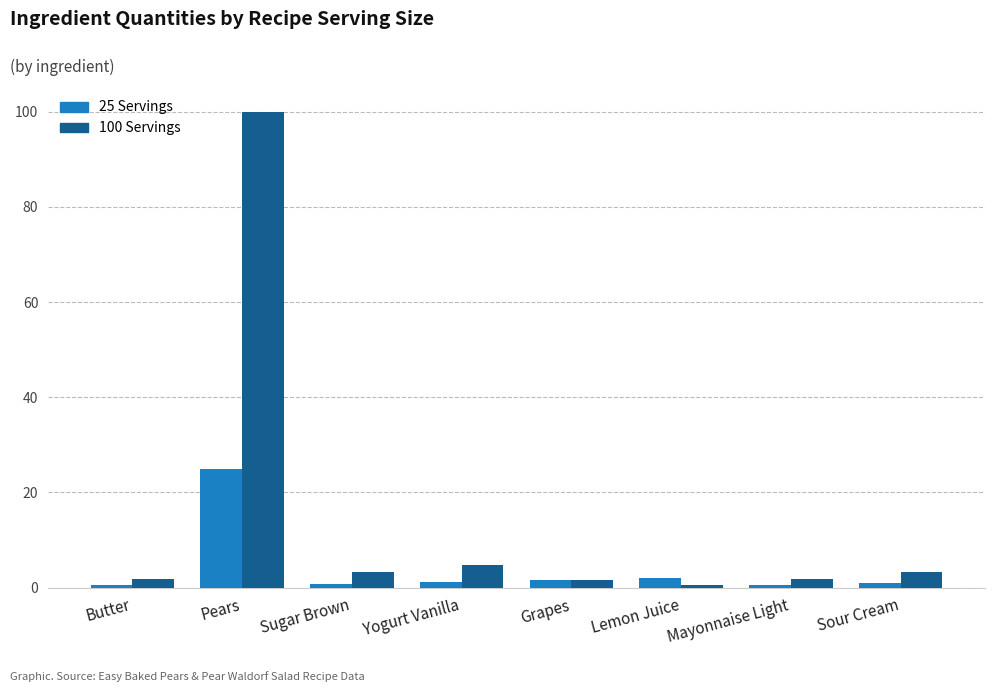

What is the sum of the 25 Servings values at Lemon Juice and Sugar Brown?

2.8